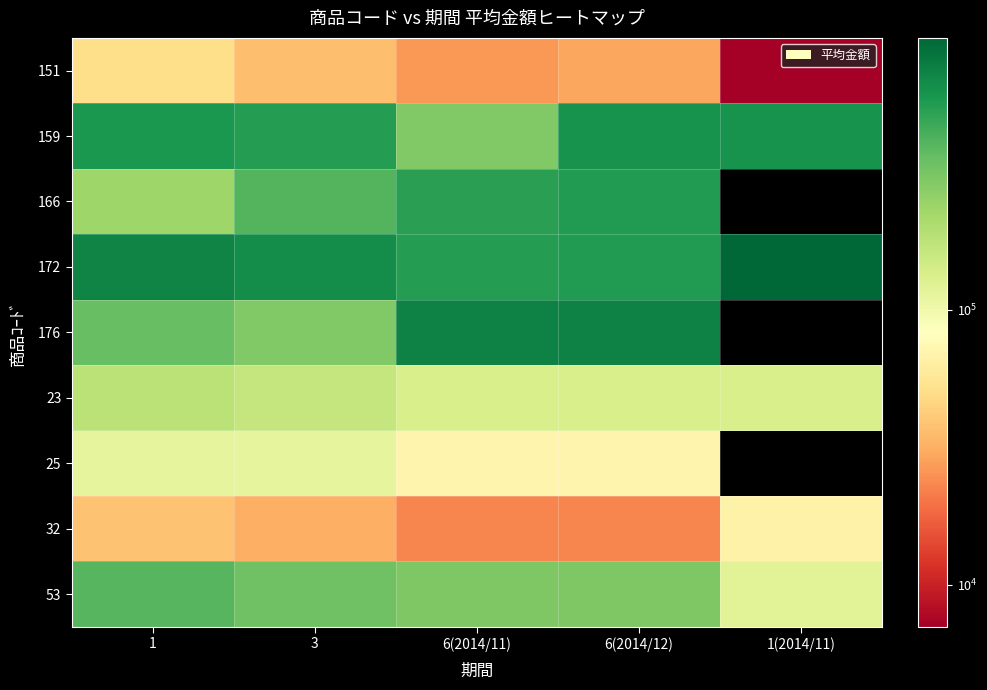

What is the minimum value for 23?

135107.1